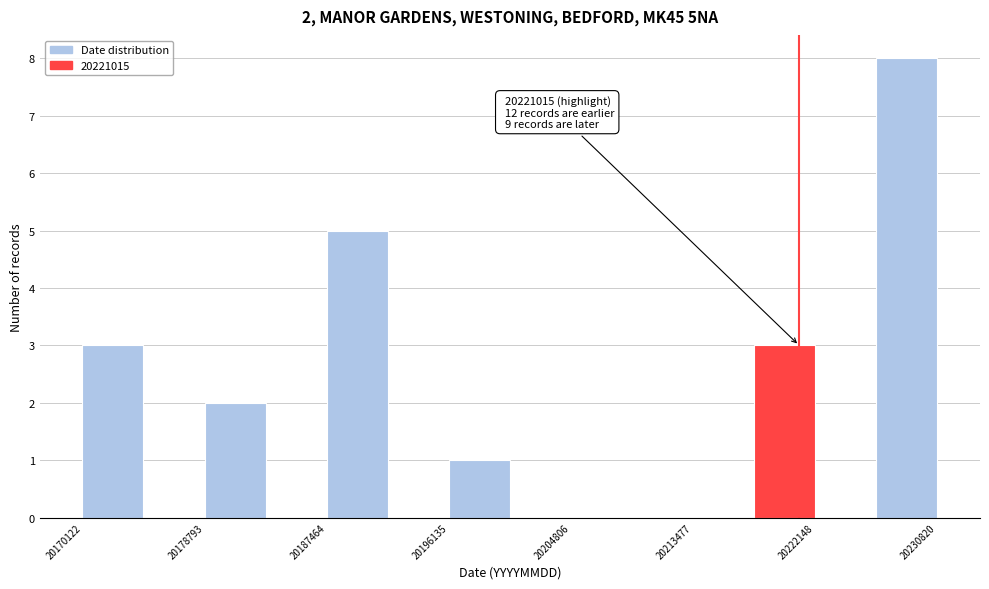

Which range on the x-axis has the tallest bar?

20226000 to 20231000